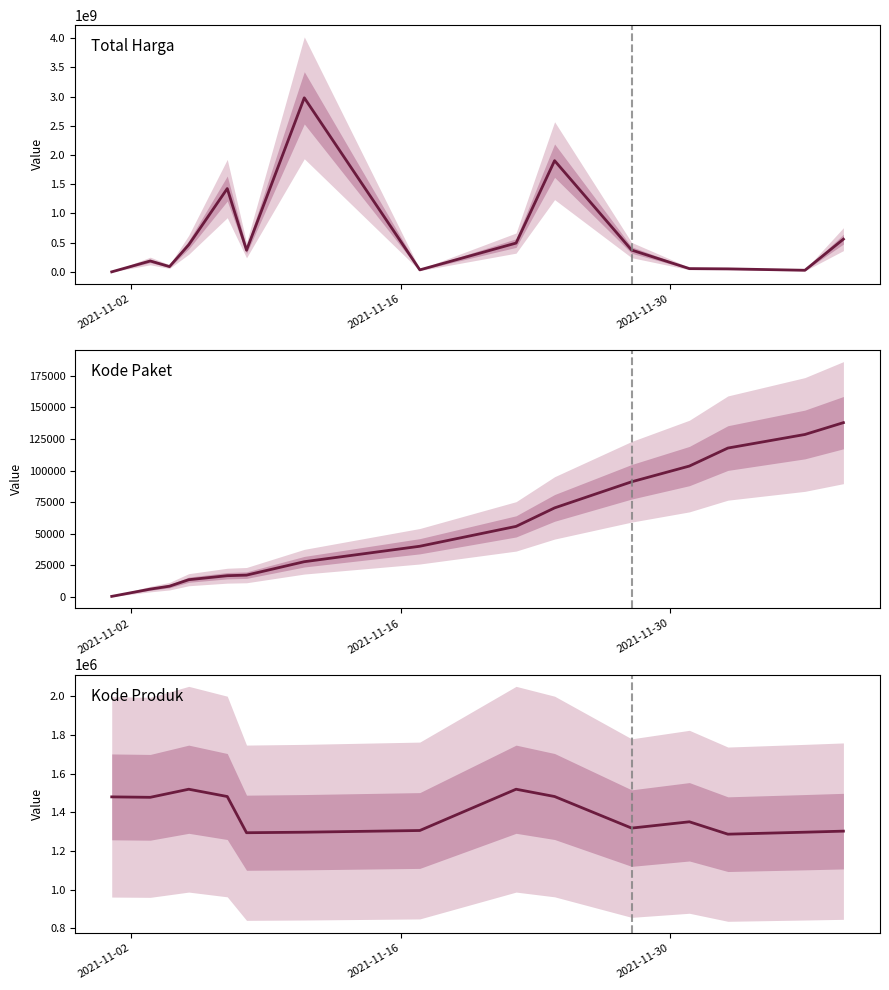

The Kode Produk series shows 2489902 at 4. True or false?

False